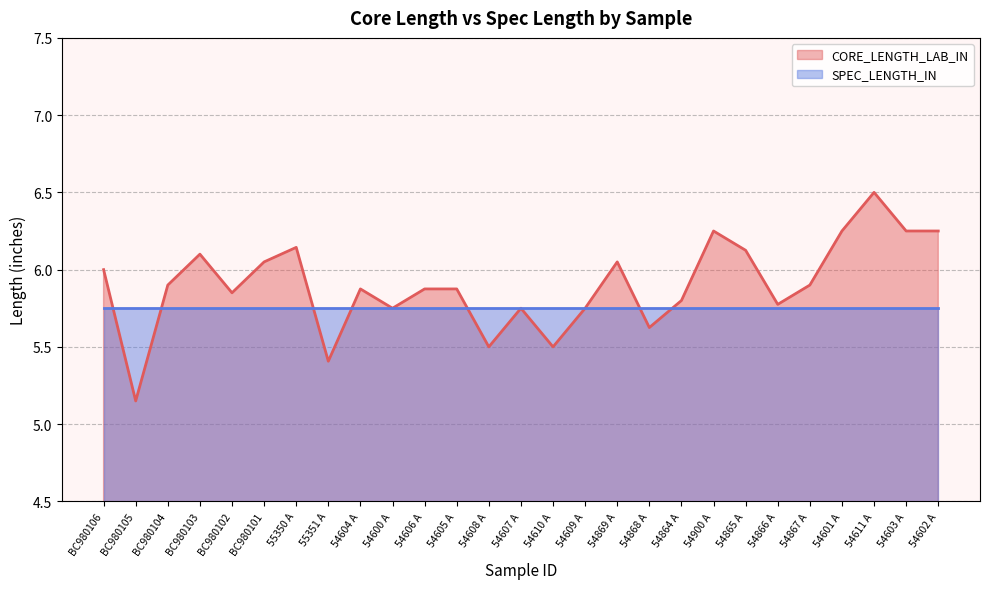

True or false: the data shows 11.3 at 54611 A.

False